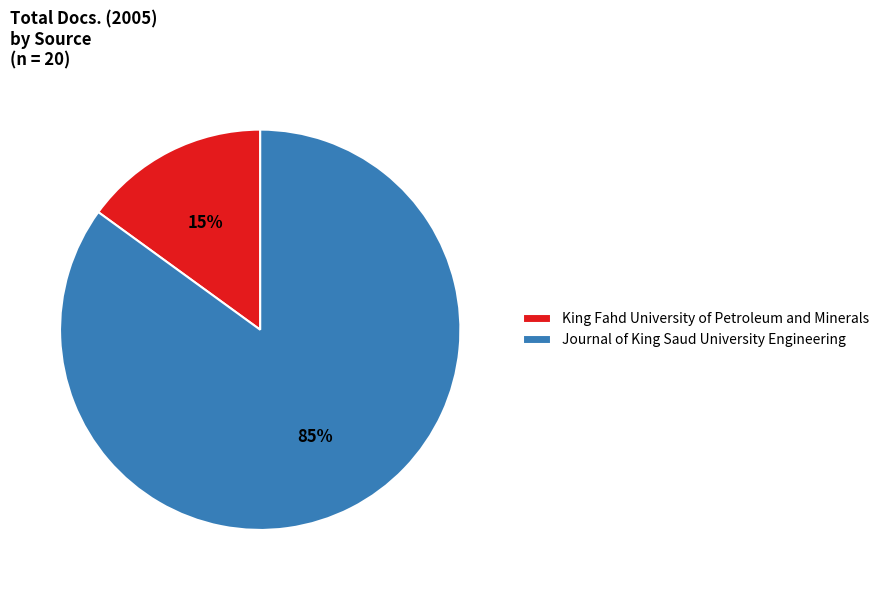

What is the ratio of the value at King Fahd University of Petroleum and Minerals to the value at Journal of King Saud University Engineering?

0.2